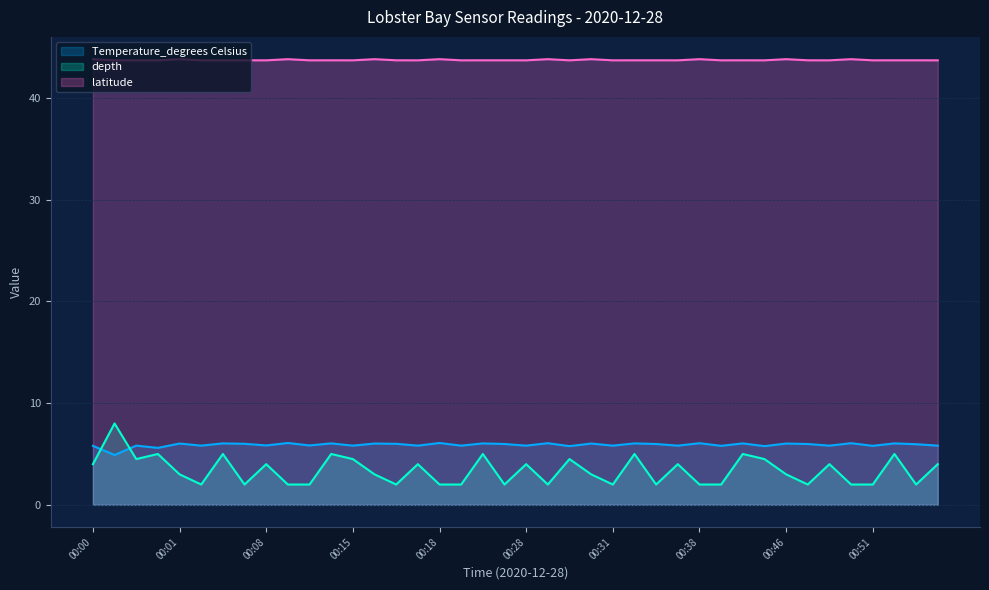

Which series has the widest spread of values?

depth